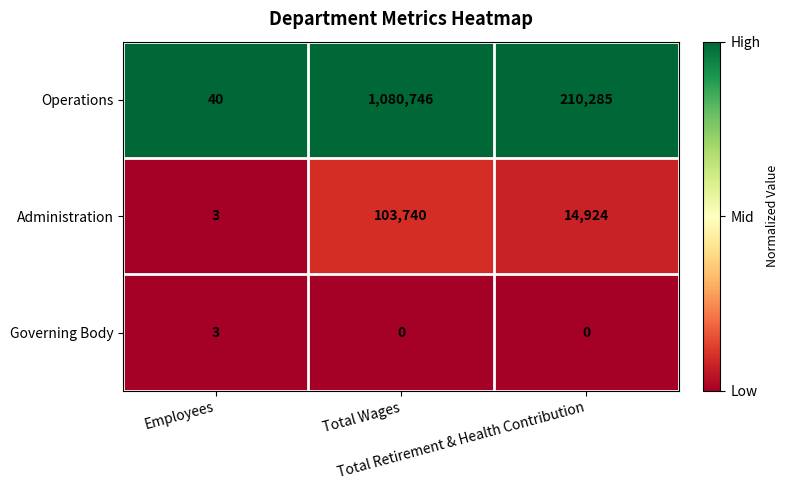

List the series in order of their peak value, lowest first.

Governing Body, Administration, Operations